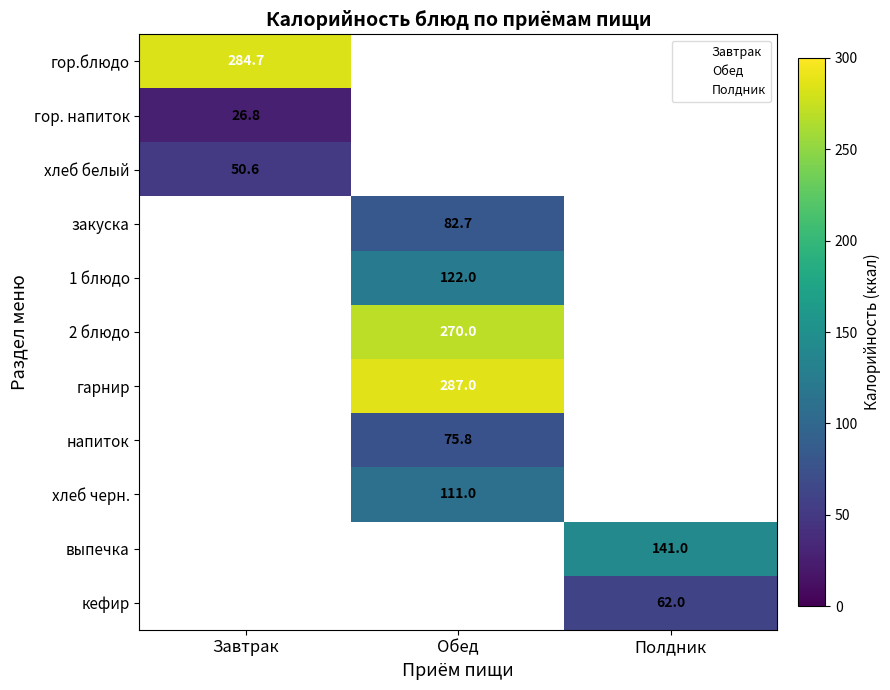

How many values in the Полдник series exceed 0?

2